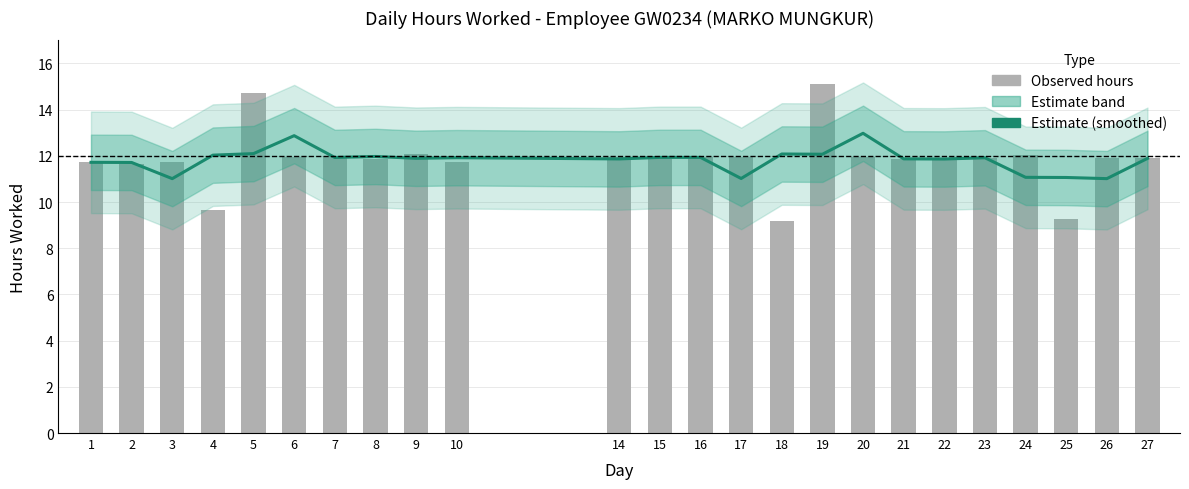

What is the difference between the maximum and minimum values?

2.0